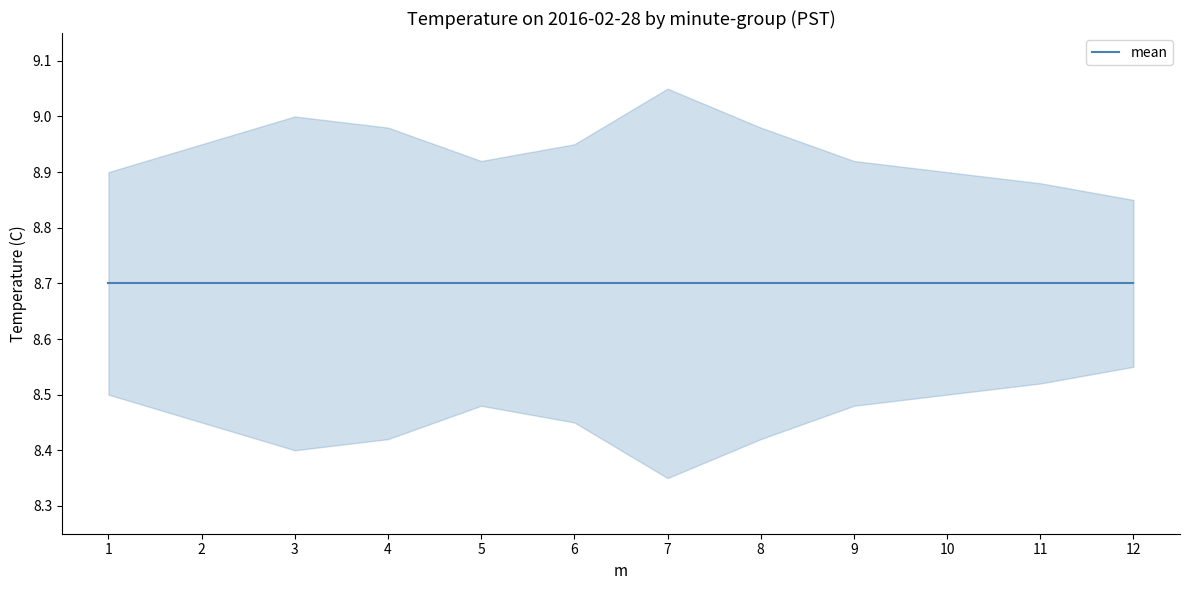

True or false: upper and mean intersect in this chart.

False